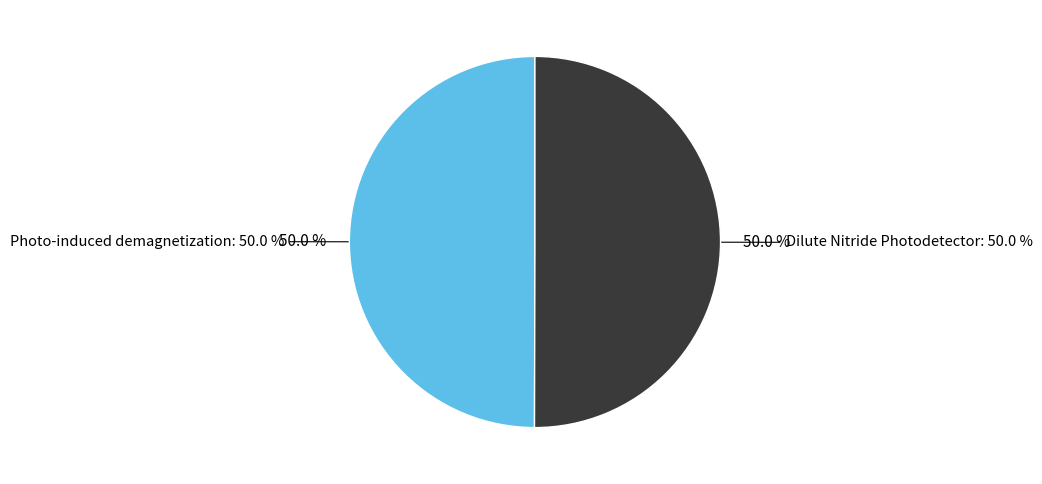

What percentage do Photo-induced demagnetization observed and Dilute Nitride Photodetector and Modulator together represent?

100.0%